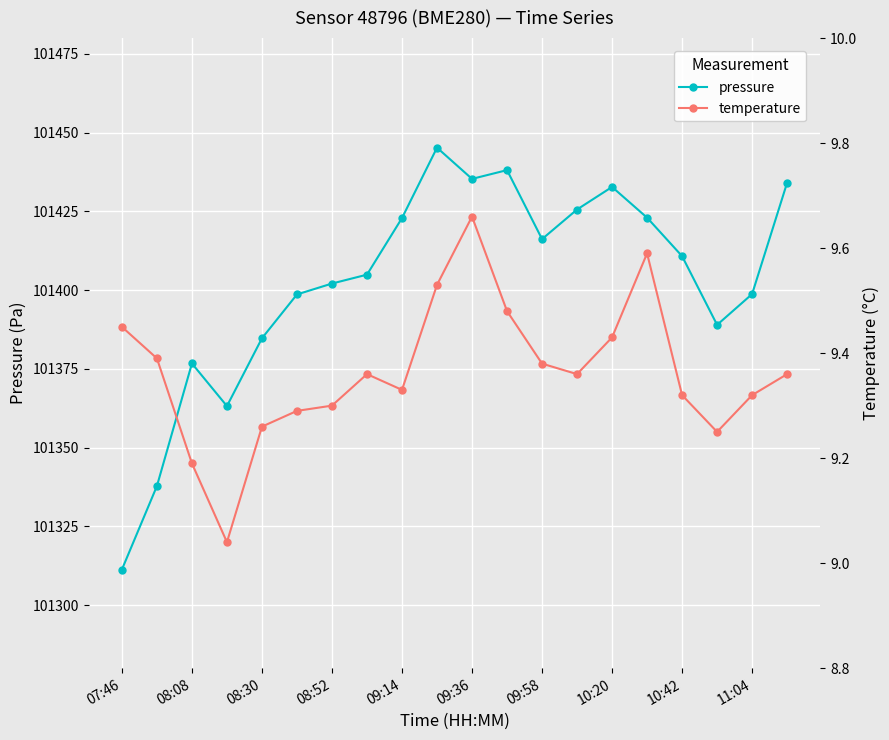

True or false: pressure has more than 1 interior local peaks.

True